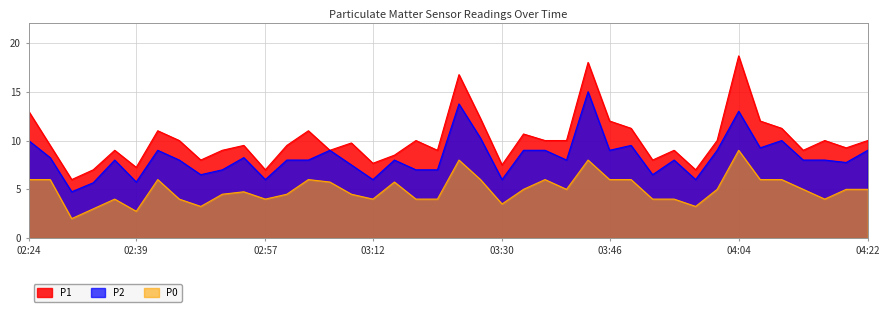

Reading left to right, transcribe all the data shown in this chart.

P1: 02:24=13.0	02:27=9.5	02:30=6.0	02:33=7.0	02:36=9.0	02:39=7.2	02:42=11.0	02:45=10.0	02:48=8.0	02:51=9.0	02:54=9.5	02:57=7.0	03:00=9.5	03:03=11.0	03:06=9.0	03:09=9.8	03:12=7.7	03:15=8.5	03:18=10.0	03:21=9.0	03:24=16.8	03:27=12.2	03:30=7.5	03:33=10.7	03:37=10.0	03:40=10.0	03:43=18.0	03:46=12.0	03:49=11.2	03:52=8.0	03:55=9.0	03:58=7.0	04:01=10.0	04:04=18.7	04:07=12.0	04:10=11.2	04:13=9.0	04:16=10.0	04:19=9.2	04:22=10.0
P2: 02:24=10.0	02:27=8.2	02:30=4.8	02:33=5.7	02:36=8.0	02:39=5.8	02:42=9.0	02:45=8.0	02:48=6.5	02:51=7.0	02:54=8.2	02:57=6.0	03:00=8.0	03:03=8.0	03:06=9.0	03:09=7.5	03:12=6.0	03:15=8.0	03:18=7.0	03:21=7.0	03:24=13.8	03:27=10.2	03:30=6.0	03:33=9.0	03:37=9.0	03:40=8.0	03:43=15.0	03:46=9.0	03:49=9.5	03:52=6.5	03:55=8.0	03:58=6.0	04:01=9.0	04:04=13.0	04:07=9.2	04:10=10.0	04:13=8.0	04:16=8.0	04:19=7.8	04:22=9.0
P0: 02:24=6.0	02:27=6.0	02:30=2.0	02:33=3.0	02:36=4.0	02:39=2.8	02:42=6.0	02:45=4.0	02:48=3.2	02:51=4.5	02:54=4.8	02:57=4.0	03:00=4.5	03:03=6.0	03:06=5.8	03:09=4.5	03:12=4.0	03:15=5.8	03:18=4.0	03:21=4.0	03:24=8.0	03:27=6.0	03:30=3.5	03:33=5.0	03:37=6.0	03:40=5.0	03:43=8.0	03:46=6.0	03:49=6.0	03:52=4.0	03:55=4.0	03:58=3.2	04:01=5.0	04:04=9.0	04:07=6.0	04:10=6.0	04:13=5.0	04:16=4.0	04:19=5.0	04:22=5.0